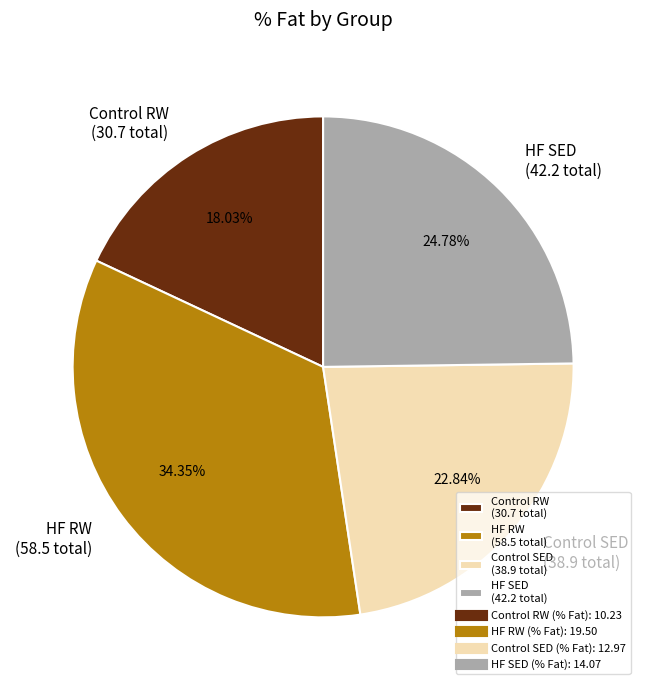

Is Control RW (30.7 total) the majority of the pie?

No